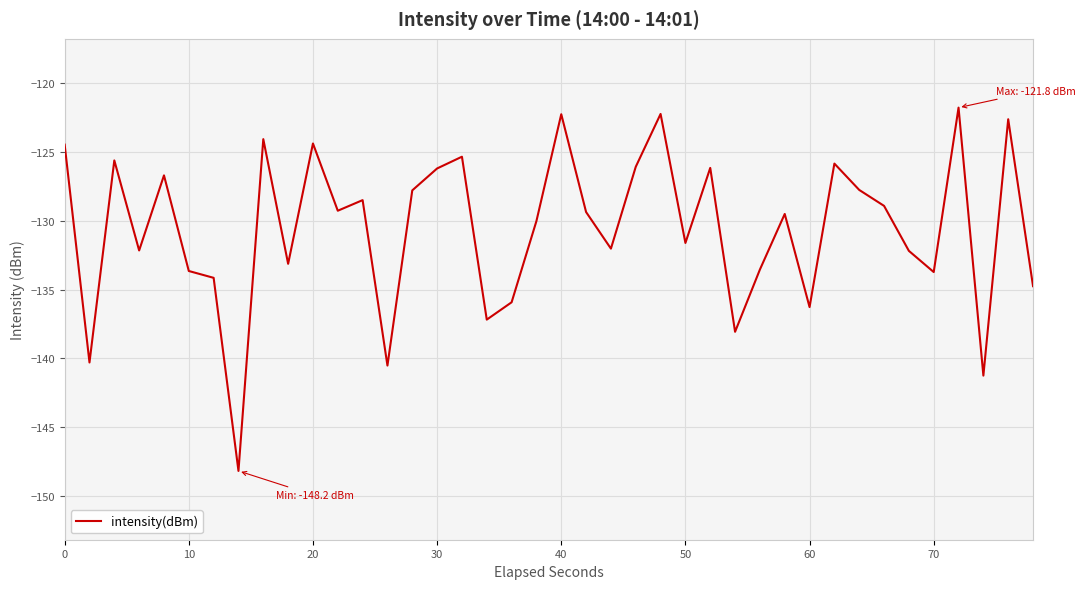

True or false: the data has more than 1 interior local peaks.

True